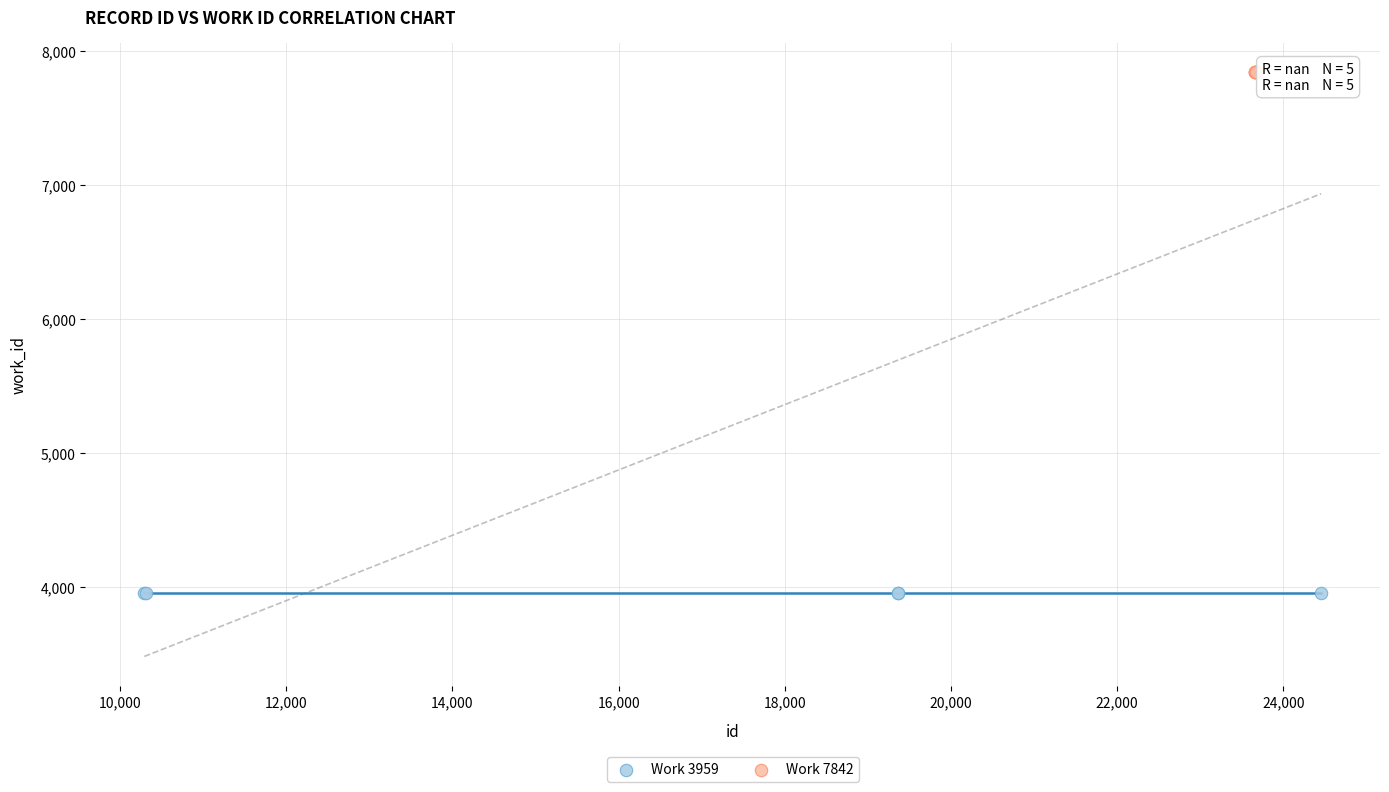

Which series contains the highest Y value?

Work 7842